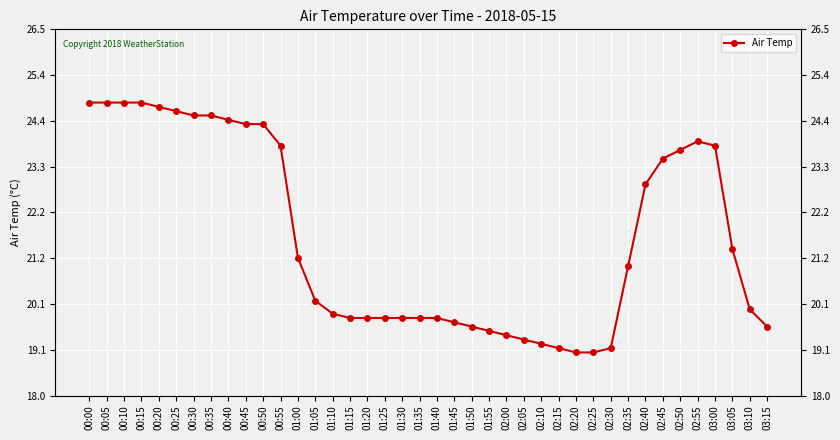

List the labels in order of value, largest first.

00:00, 00:05, 00:10, 00:15, 00:20, 00:25, 00:30, 00:35, 00:40, 00:45, 00:50, 02:55, 00:55, 03:00, 02:50, 02:45, 02:40, 03:05, 01:00, 02:35, 01:05, 03:10, 01:10, 01:15, 01:20, 01:25, 01:30, 01:35, 01:40, 01:45, 01:50, 03:15, 01:55, 02:00, 02:05, 02:10, 02:15, 02:30, 02:20, 02:25